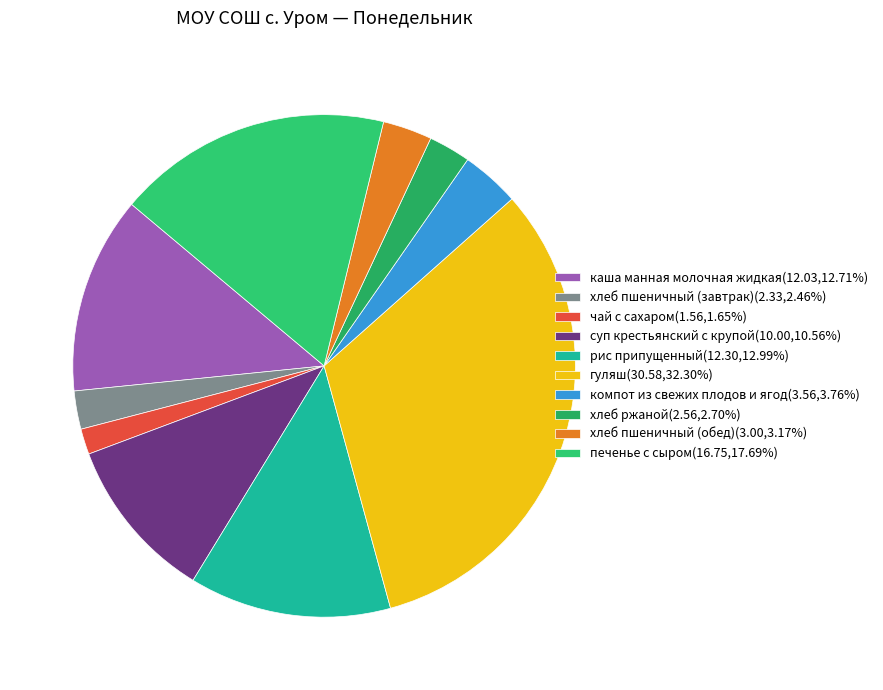

Is it true that печенье с сыром is 18% of the pie?

True